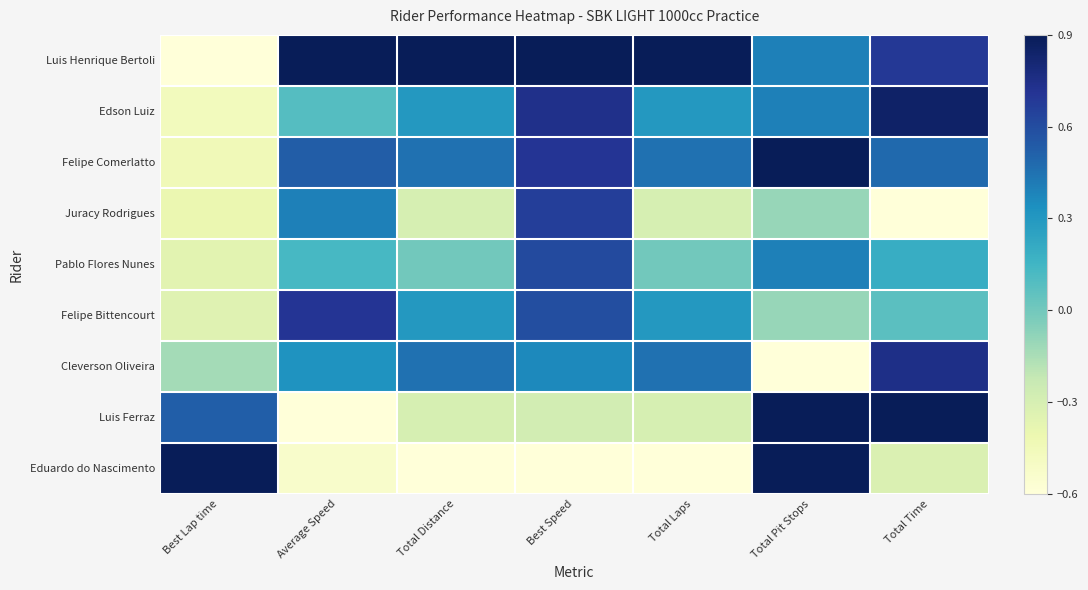

Reading left to right, what are all the values shown in this chart?

Luis Henrique Bertoli: Best Lap time=-0.6	Average Speed=0.9	Total Distance=0.9	Best Speed=0.9	Total Laps=0.9	Total Pit Stops=0.4	Total Time=0.7
Edson Luiz: Best Lap time=-0.5	Average Speed=0.1	Total Distance=0.3	Best Speed=0.7	Total Laps=0.3	Total Pit Stops=0.4	Total Time=0.9
Felipe Comerlatto: Best Lap time=-0.4	Average Speed=0.5	Total Distance=0.5	Best Speed=0.7	Total Laps=0.4	Total Pit Stops=0.9	Total Time=0.5
Juracy Rodrigues: Best Lap time=-0.4	Average Speed=0.4	Total Distance=-0.3	Best Speed=0.7	Total Laps=-0.3	Total Pit Stops=-0.1	Total Time=-0.6
Pablo Flores Nunes: Best Lap time=-0.4	Average Speed=0.1	Total Distance=0.0	Best Speed=0.6	Total Laps=0.0	Total Pit Stops=0.4	Total Time=0.2
Felipe Bittencourt: Best Lap time=-0.3	Average Speed=0.7	Total Distance=0.3	Best Speed=0.6	Total Laps=0.3	Total Pit Stops=-0.1	Total Time=0.1
Cleverson Oliveira: Best Lap time=-0.1	Average Speed=0.3	Total Distance=0.5	Best Speed=0.4	Total Laps=0.4	Total Pit Stops=-0.6	Total Time=0.8
Luis Ferraz: Best Lap time=0.5	Average Speed=-0.6	Total Distance=-0.3	Best Speed=-0.3	Total Laps=-0.3	Total Pit Stops=0.9	Total Time=0.9
Eduardo do Nascimento: Best Lap time=0.9	Average Speed=-0.5	Total Distance=-0.6	Best Speed=-0.6	Total Laps=-0.6	Total Pit Stops=0.9	Total Time=-0.3